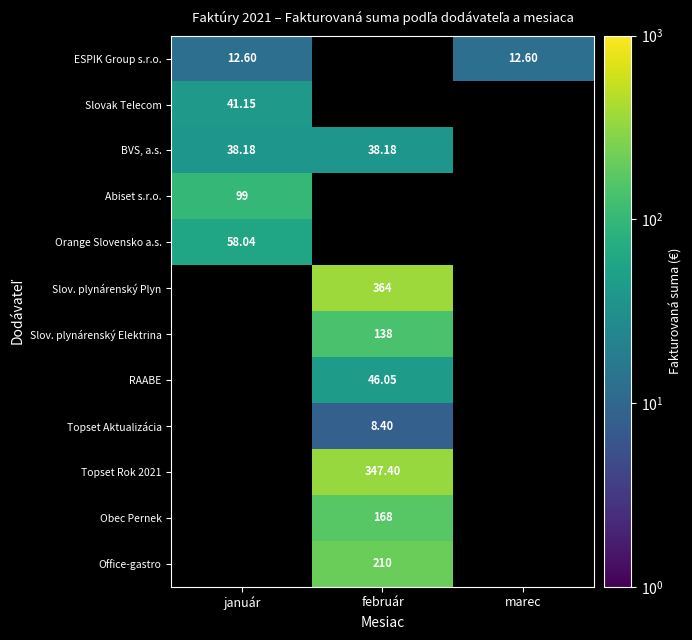

What is the maximum value for ESPIK Group s.r.o.?

12.6